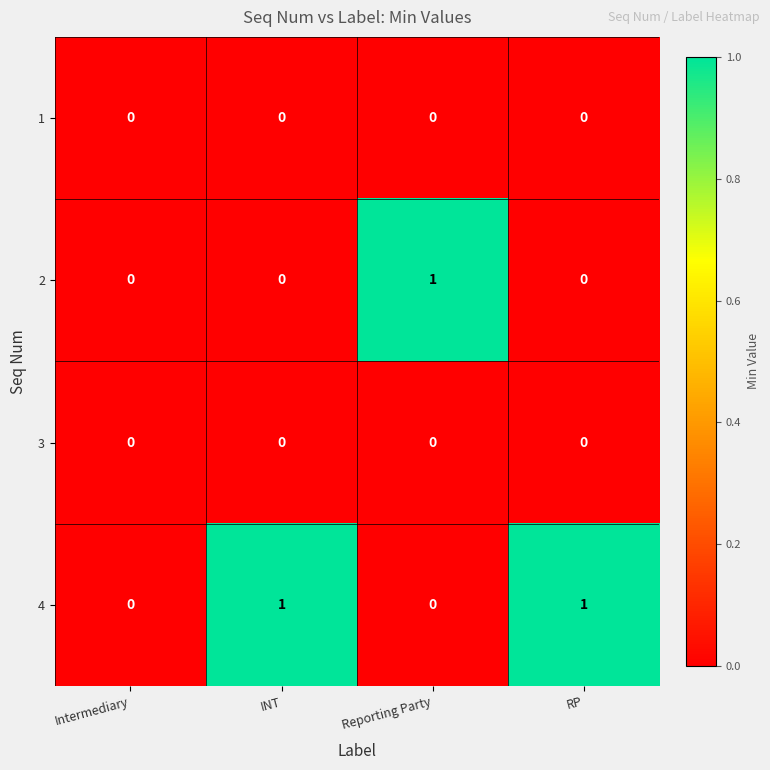

Is it true that 2 equals 1 at Reporting Party?

True